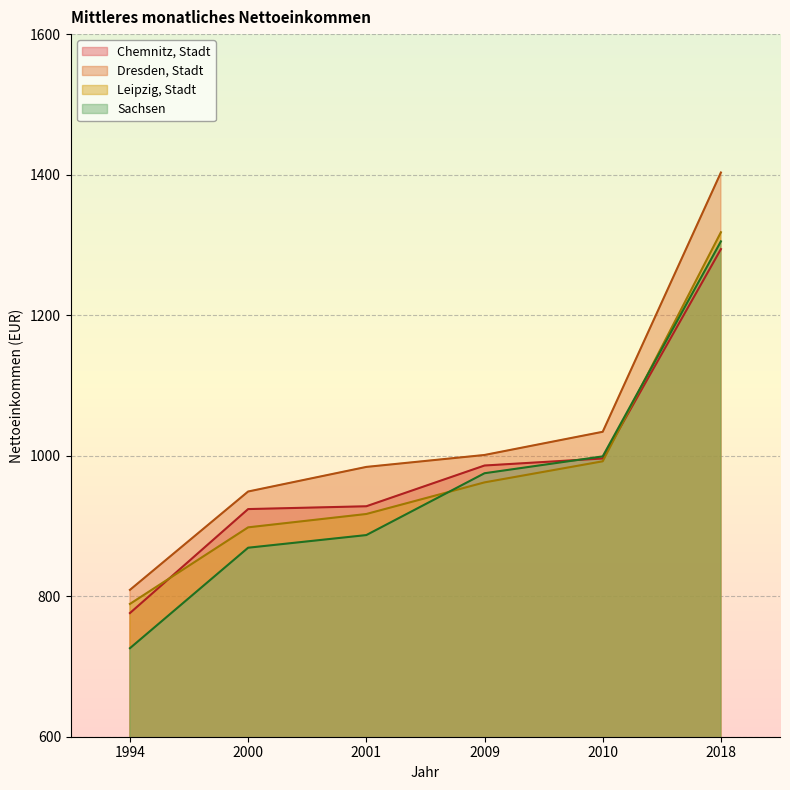

What is the value of the Leipzig, Stadt point at the 3rd from the left?

917